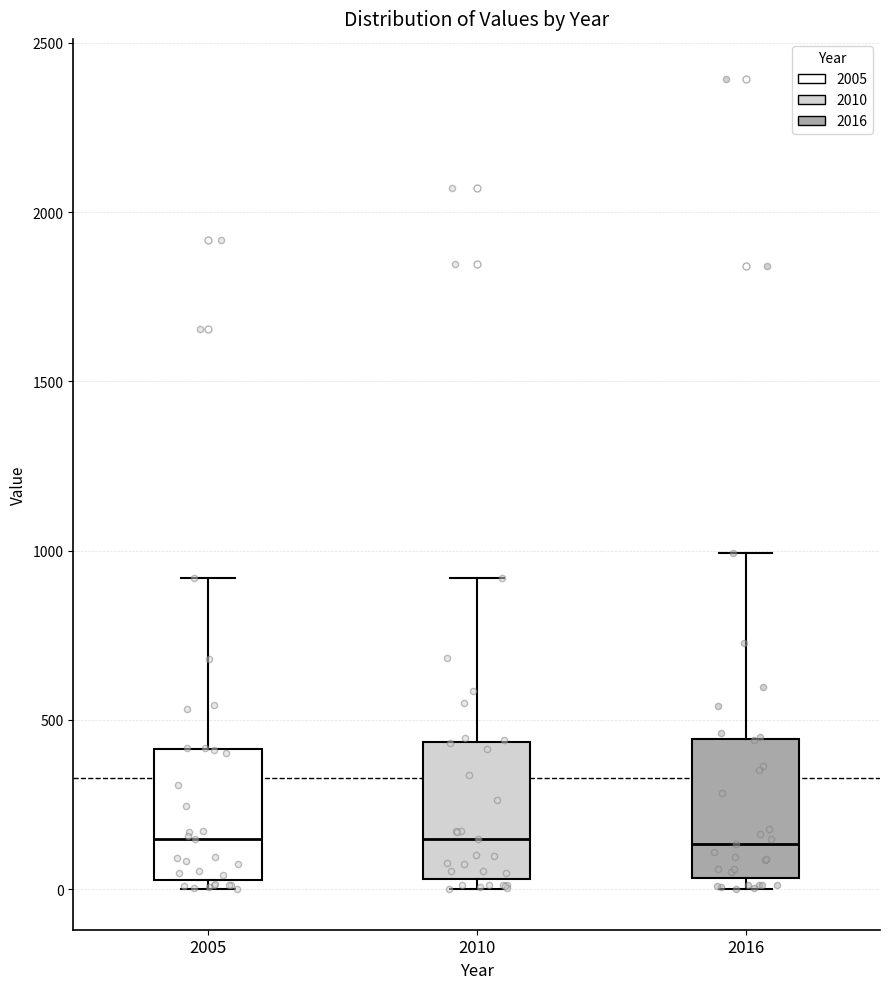

Reading left to right, read every box against the y-axis: the position of its median line, the range the box covers, and the ends of its whiskers. The values are not printed on the chart, so give them approximately, as read against the axis.

2005: median 150, box 50 to 400, whiskers 0 to 900
2010: median 150, box 50 to 450, whiskers 0 to 900
2016: median 150, box 50 to 450, whiskers 0 to 1000